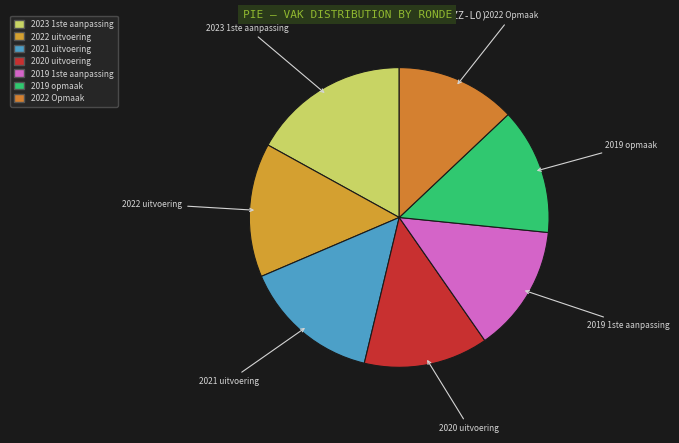

What is the change in value from 2022 uitvoering to 2019 opmaak?

-1183